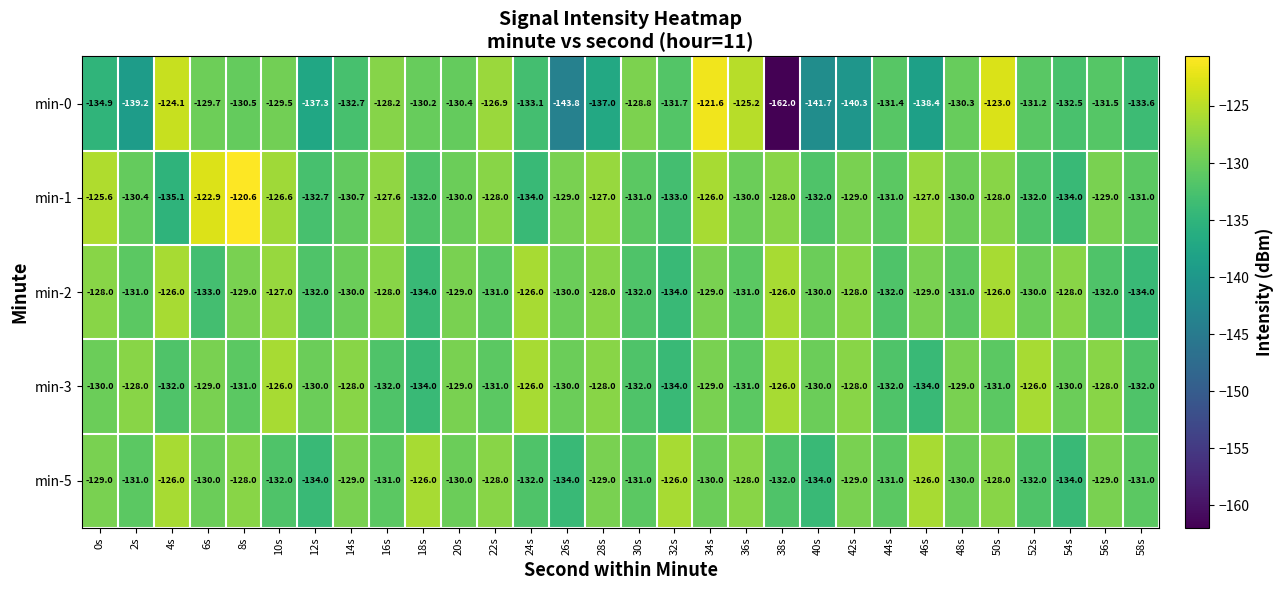

Is it true that min-5 equals -68.2 at 40s?

False